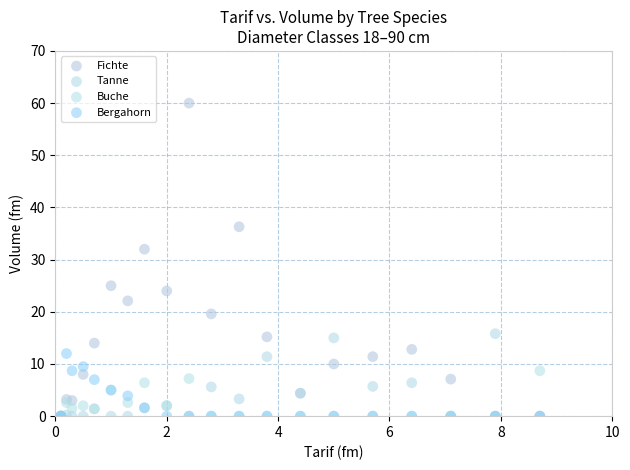

Which series reaches the maximum Y coordinate?

Fichte